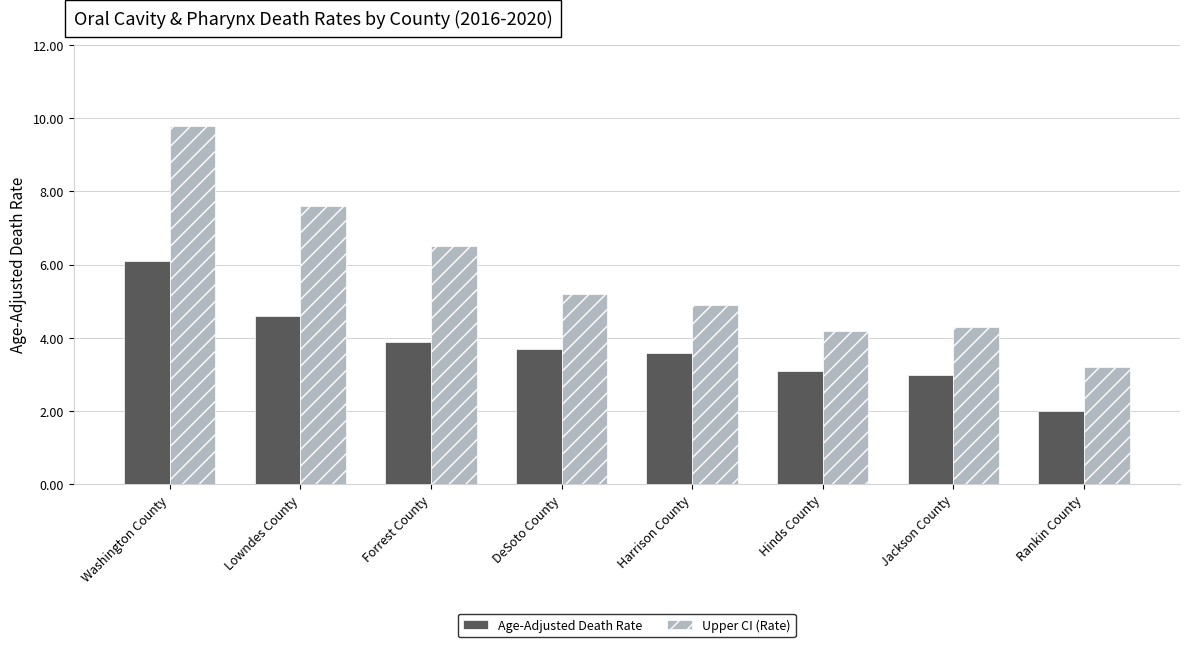

Which series has the widest spread of values?

Upper CI (Rate)